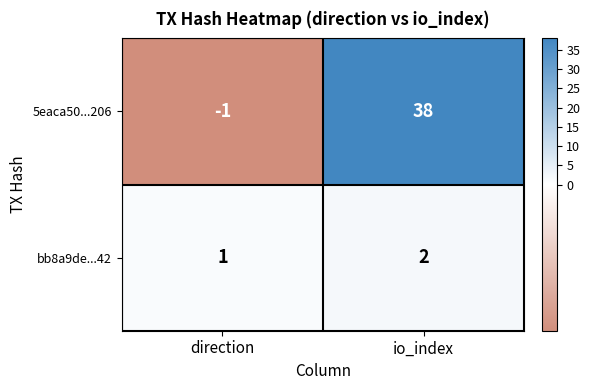

Rank the series by their maximum value, from highest to lowest.

5eaca50...206, bb8a9de...42